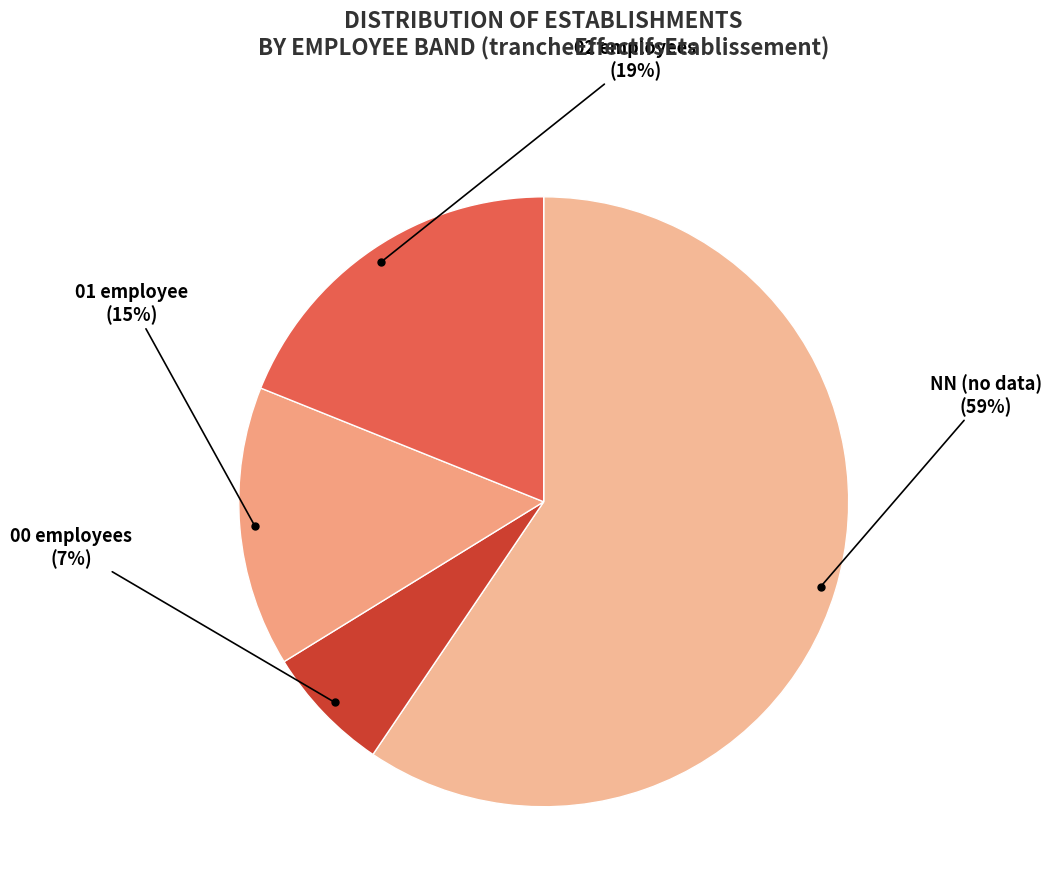

To the nearest percent, what is the difference between the largest and smallest slice percentages?

53%